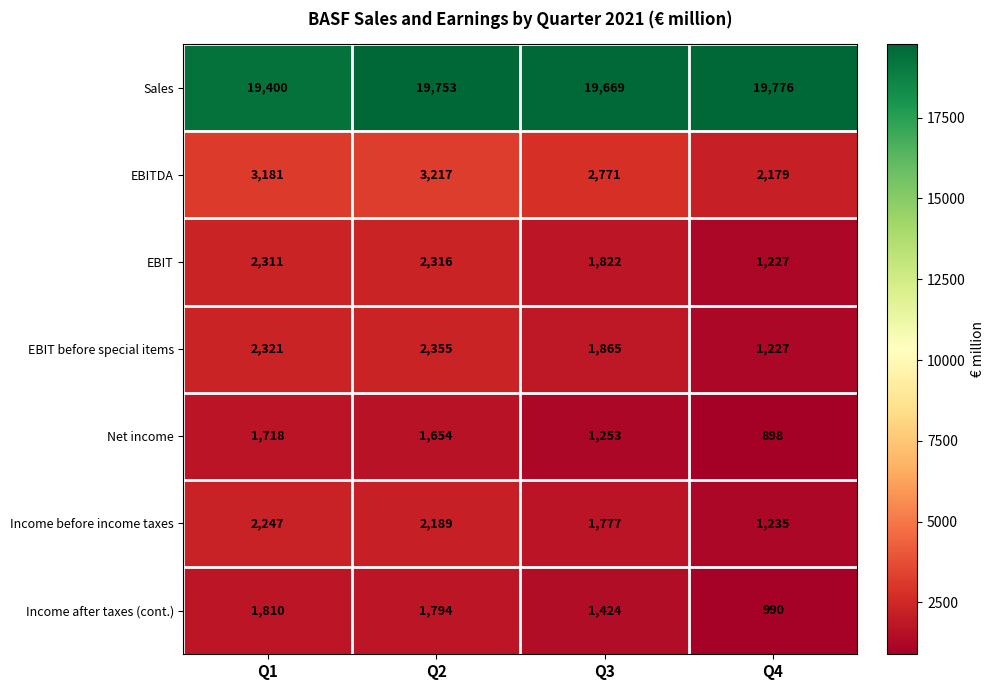

What is the minimum value for Income before income taxes?

1235